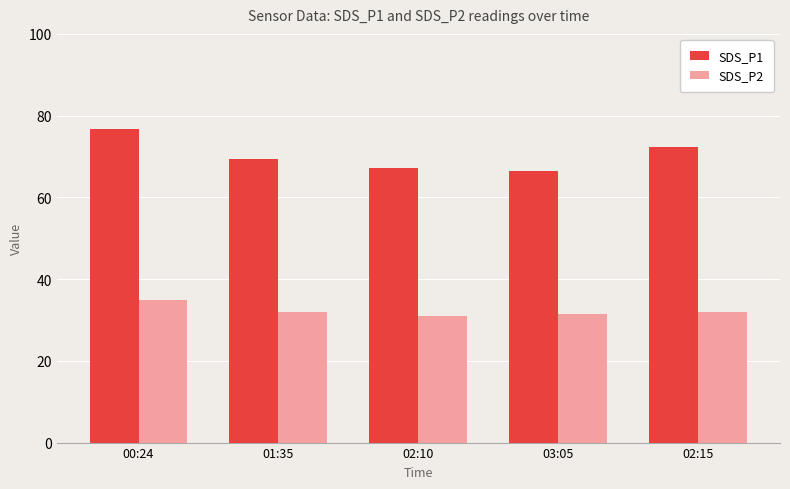

List the series in order of their peak value, lowest first.

SDS_P2, SDS_P1